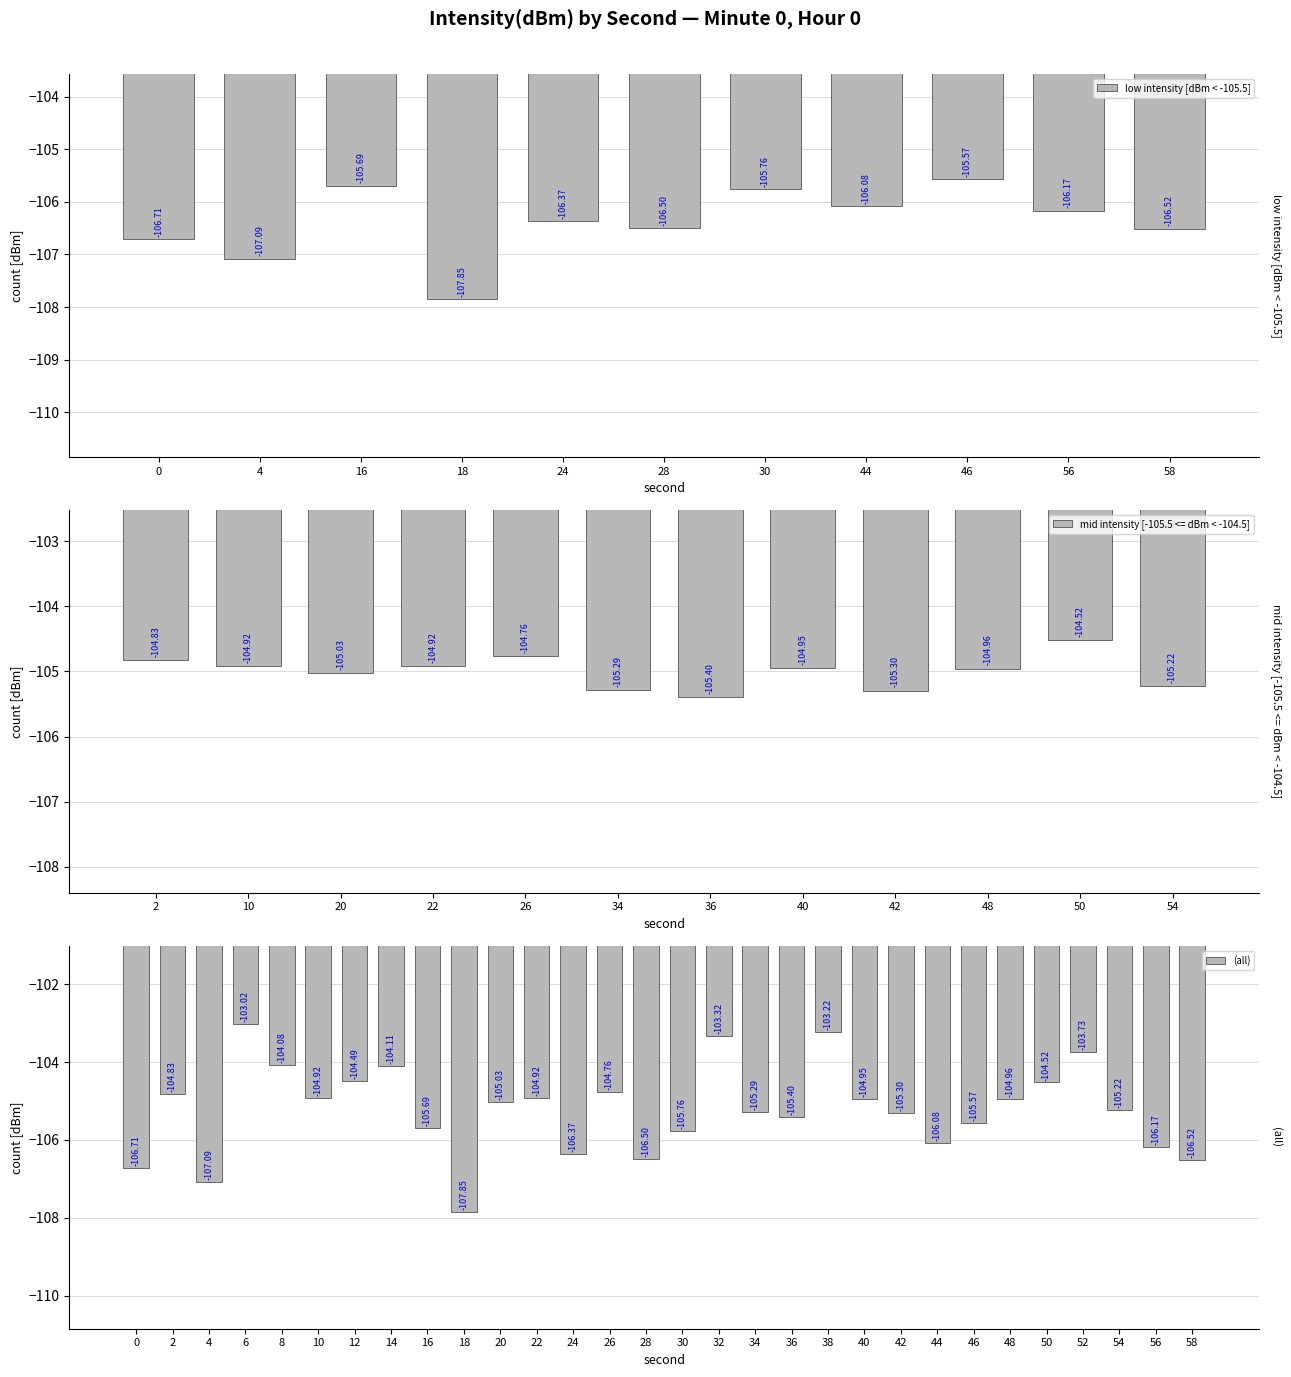

Is it true that max_intensity equals -54.3 at 26?

False